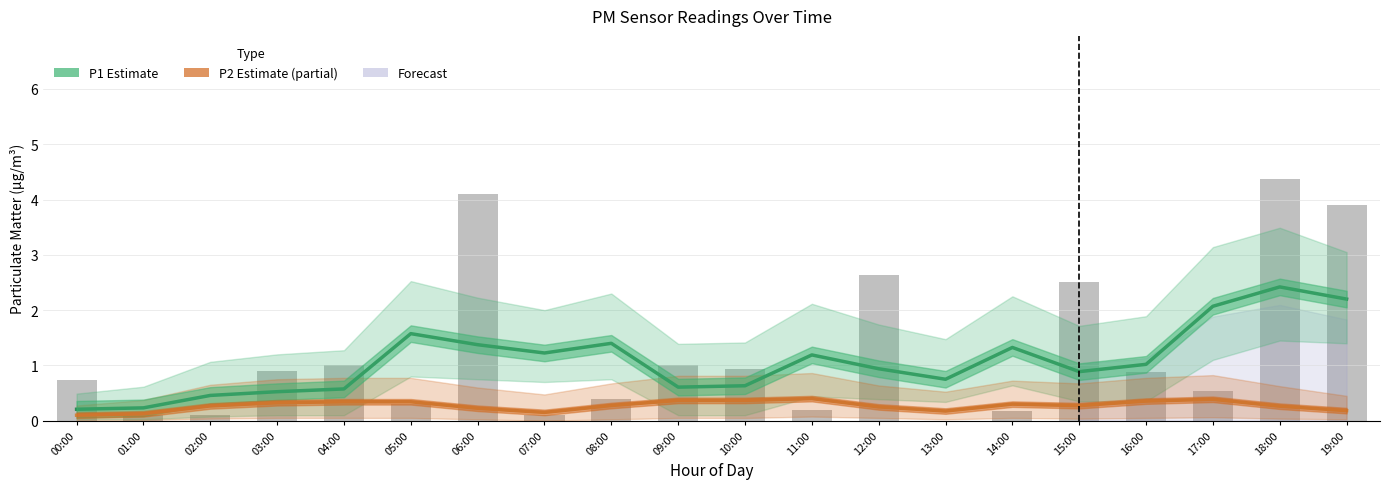

Reading left to right, transcribe all the data shown in this chart.

P1 Estimate: 0.2	0.2	0.5	0.5	0.6	1.6	1.4	1.2	1.4	0.6	0.6	1.2	0.9	0.8	1.3	0.9	1.0	2.1	2.4	2.2
P2 Estimate (partial): 0.1	0.1	0.3	0.3	0.3	0.3	0.2	0.2	0.3	0.4	0.4	0.4	0.2	0.2	0.3	0.3	0.4	0.4	0.3	0.2
P1 raw: 0.7	0.1	0.1	0.9	1.0	0.3	4.1	0.1	0.4	1.0	0.9	0.2	2.6	0.0	0.2	2.5	0.9	0.5	4.4	3.9